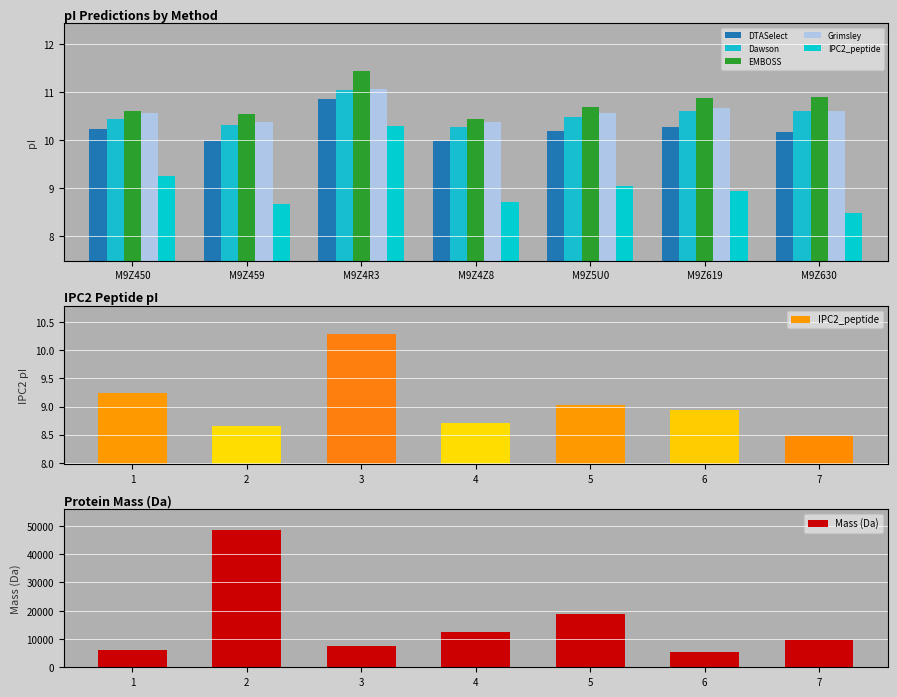

Is the value of Dawson at M9Z4Z8 greater than the value of DTASelect at M9Z5U0?

Yes